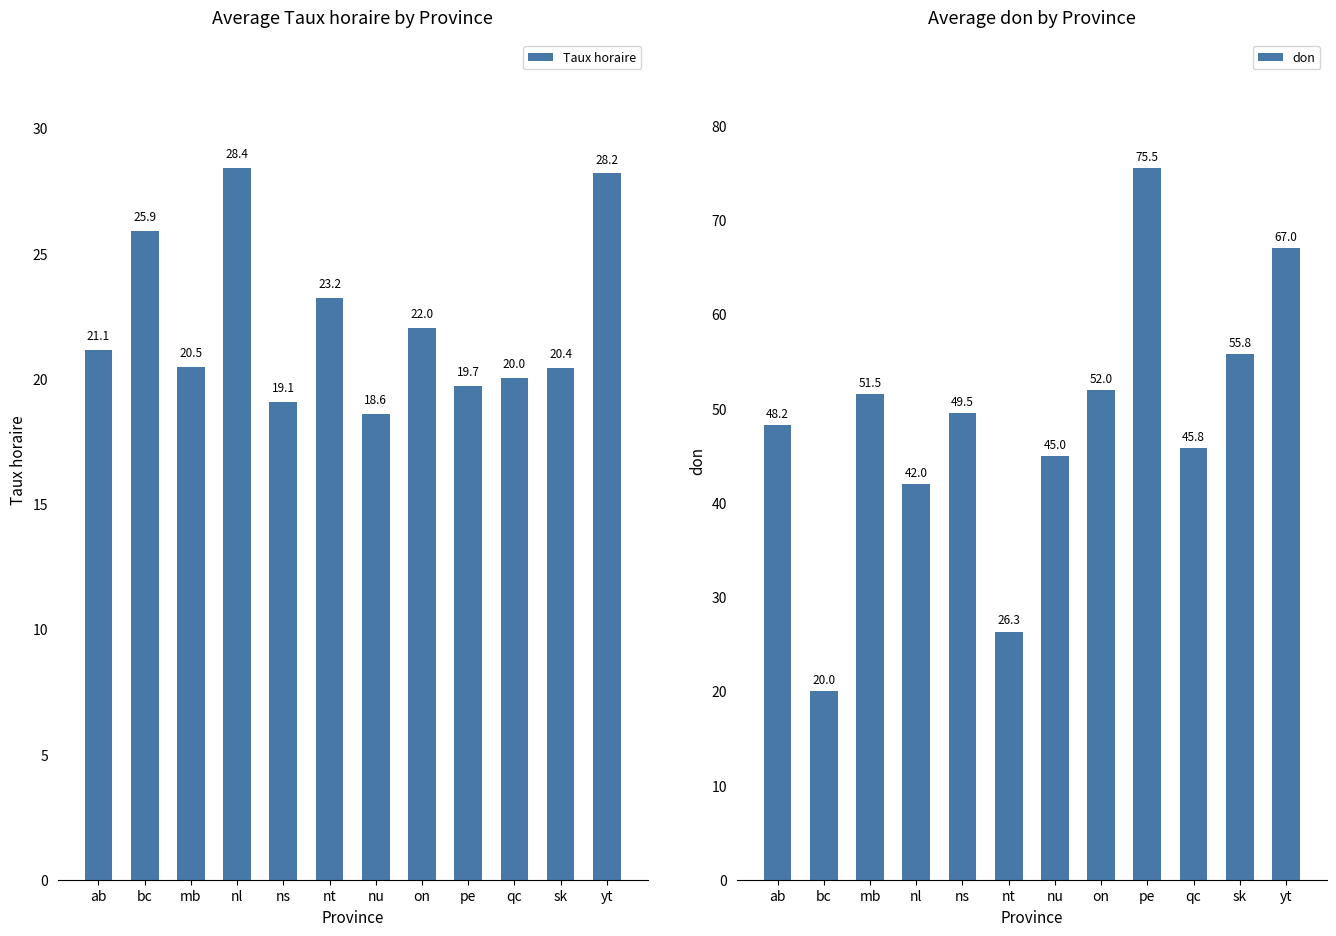

What is the difference between the don values at ab and yt?

18.8